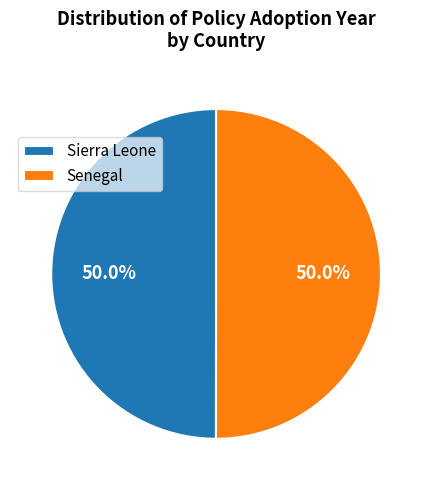

What percentage is the Senegal slice, to the nearest percent?

50%